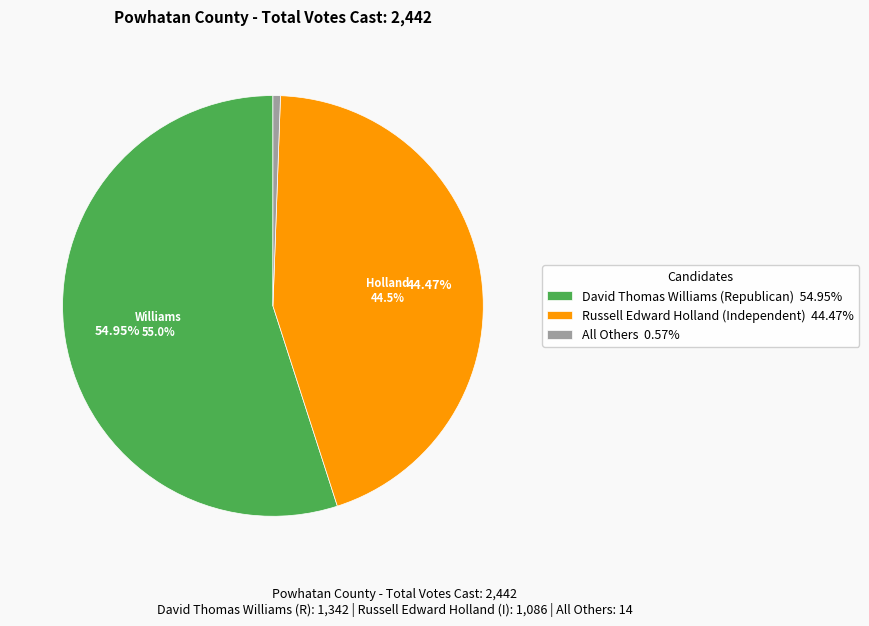

The Russell Edward Holland (Independent) slice represents 44% of the pie. True or false?

True